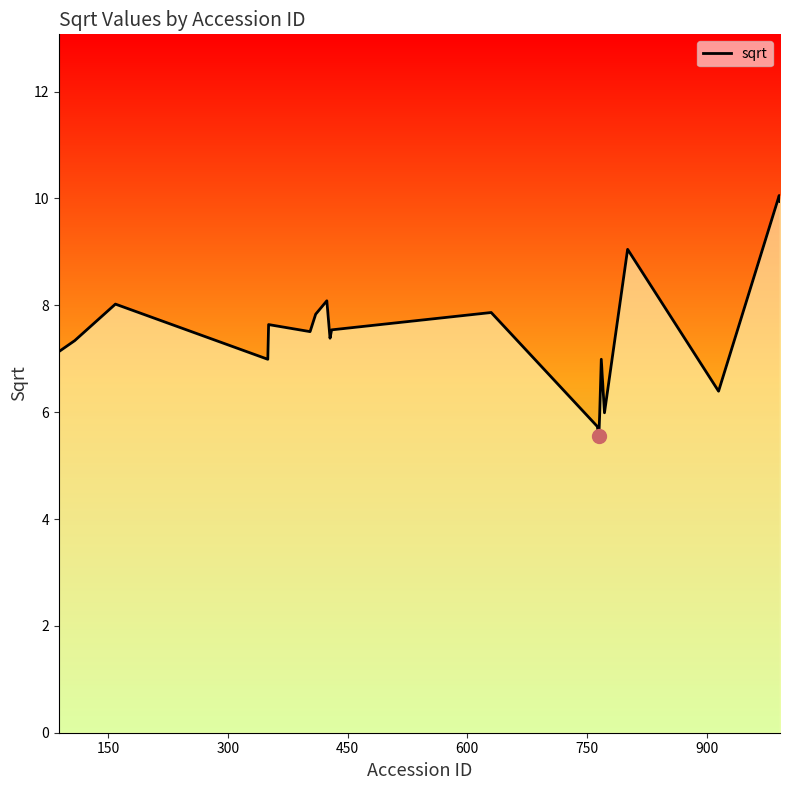

What is the difference between the maximum and minimum values?

4.5